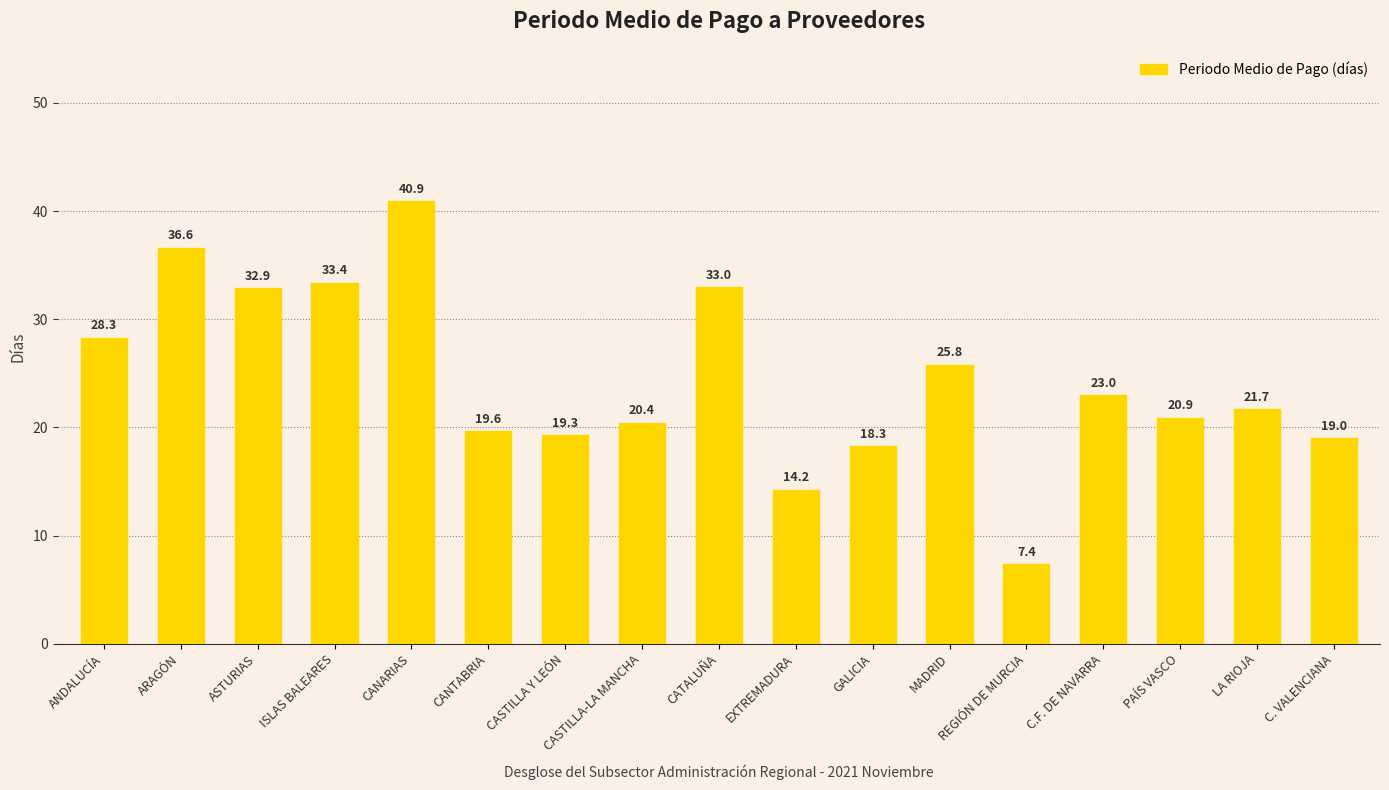

At which category does the chart reach its peak across all series?

CANARIAS